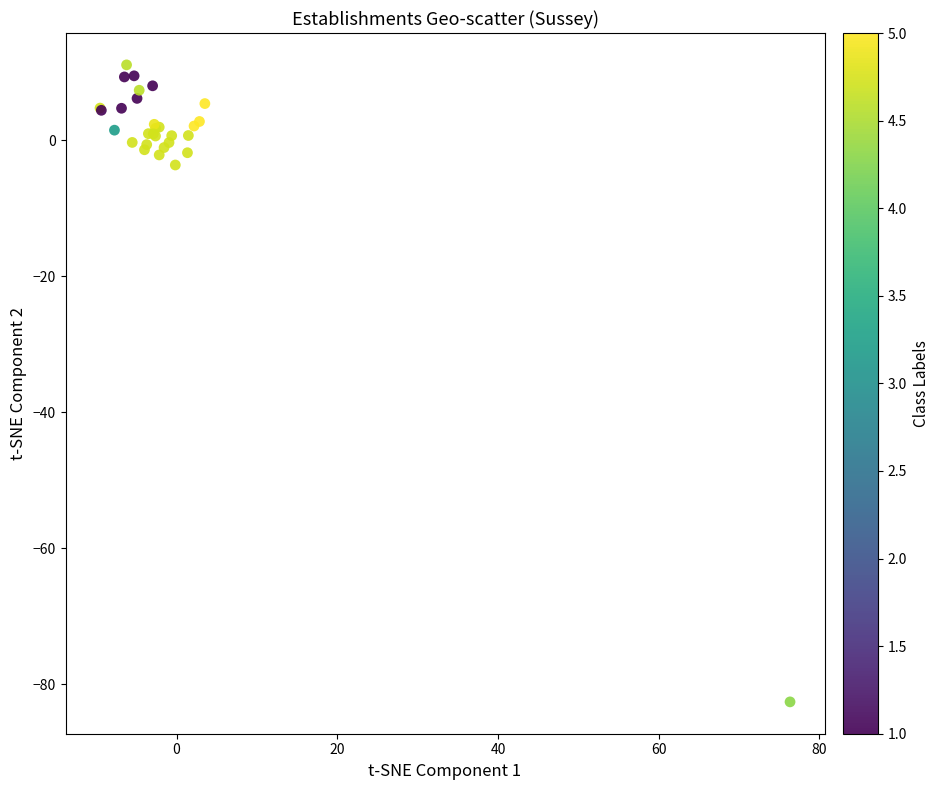

What Y value in the scatter plot is closest to -35?

-3.6